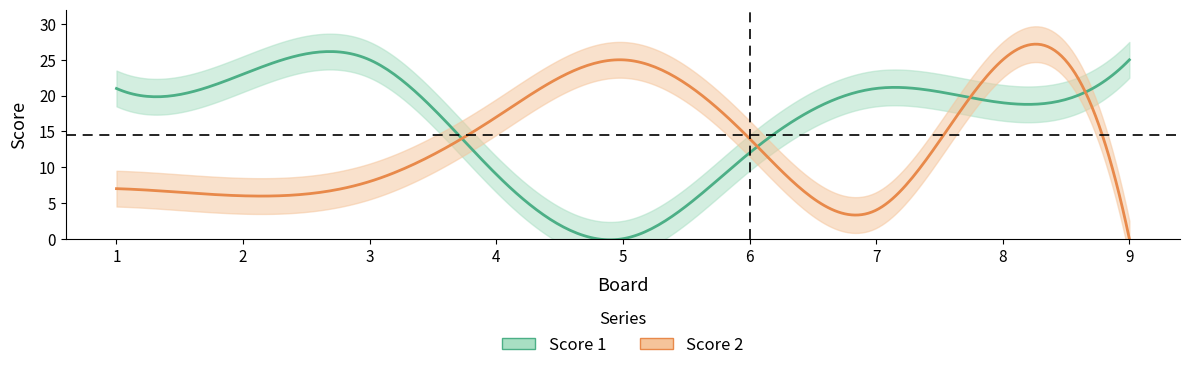

How many times do Score 2 and Score 1 cross each other?

4